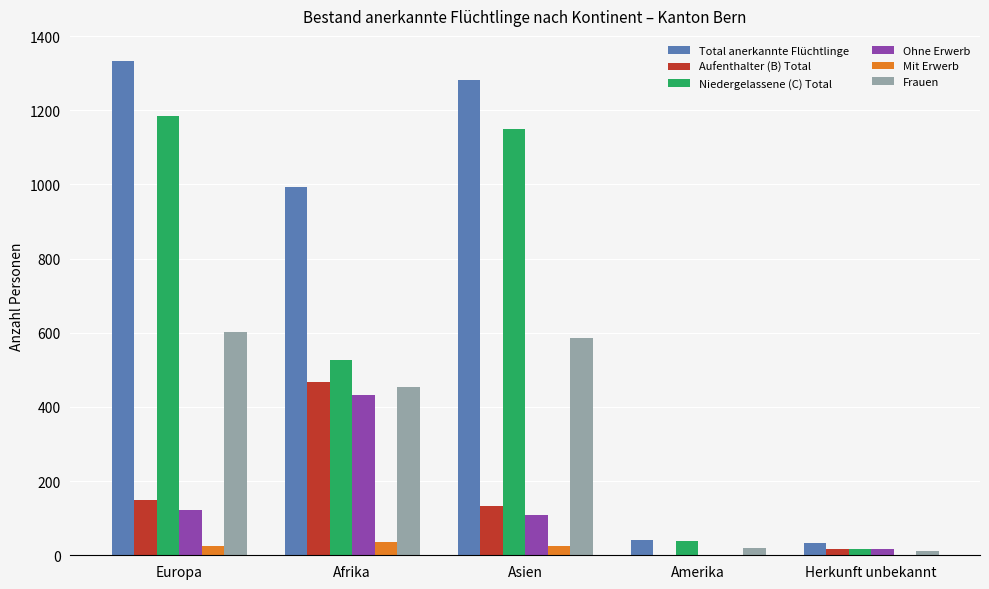

True or false: Total anerkannte Flüchtlinge has a value of 1334 at Europa.

True